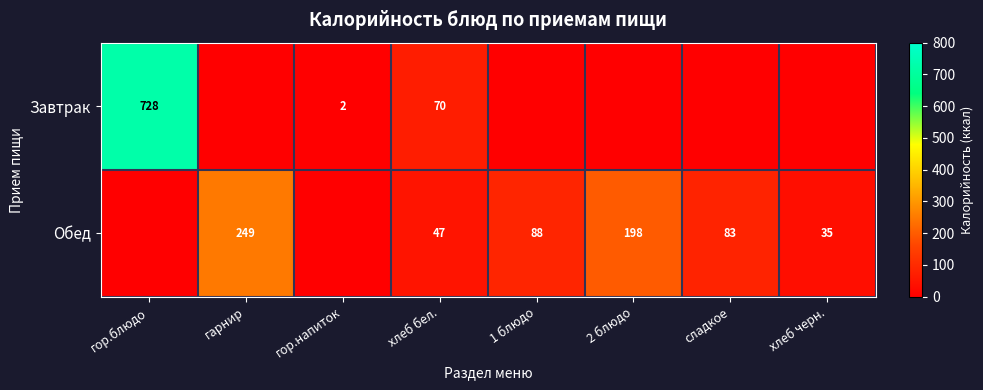

Is it true that Обед equals 58 at хлеб черн.?

False